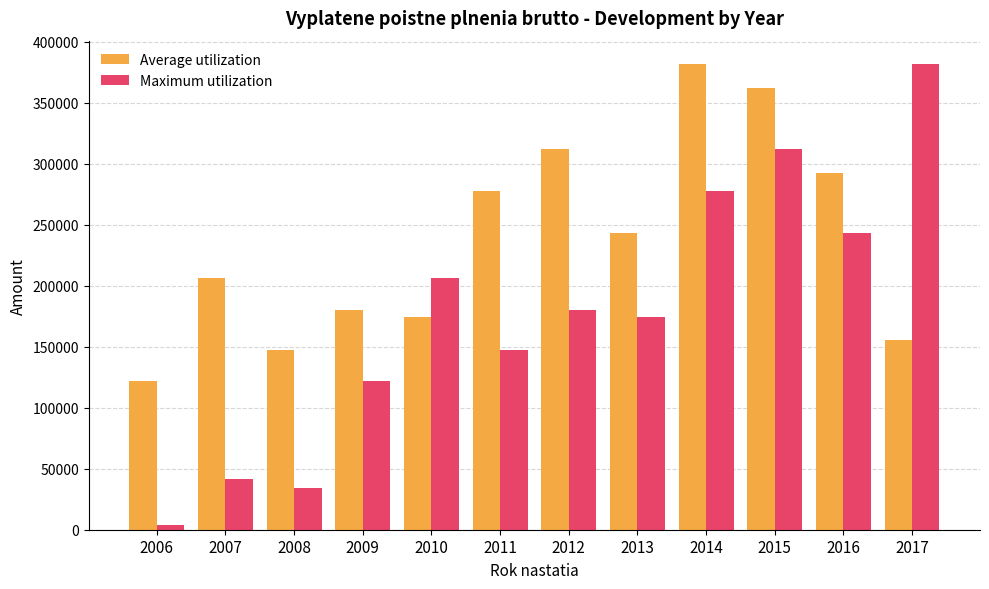

What is the sum of the Maximum utilization values at 2012 and 2009?

302059